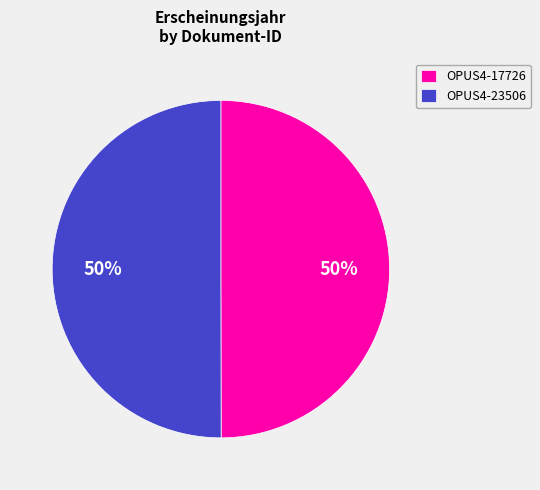

To the nearest percent, what portion does OPUS4-17726 represent?

50%